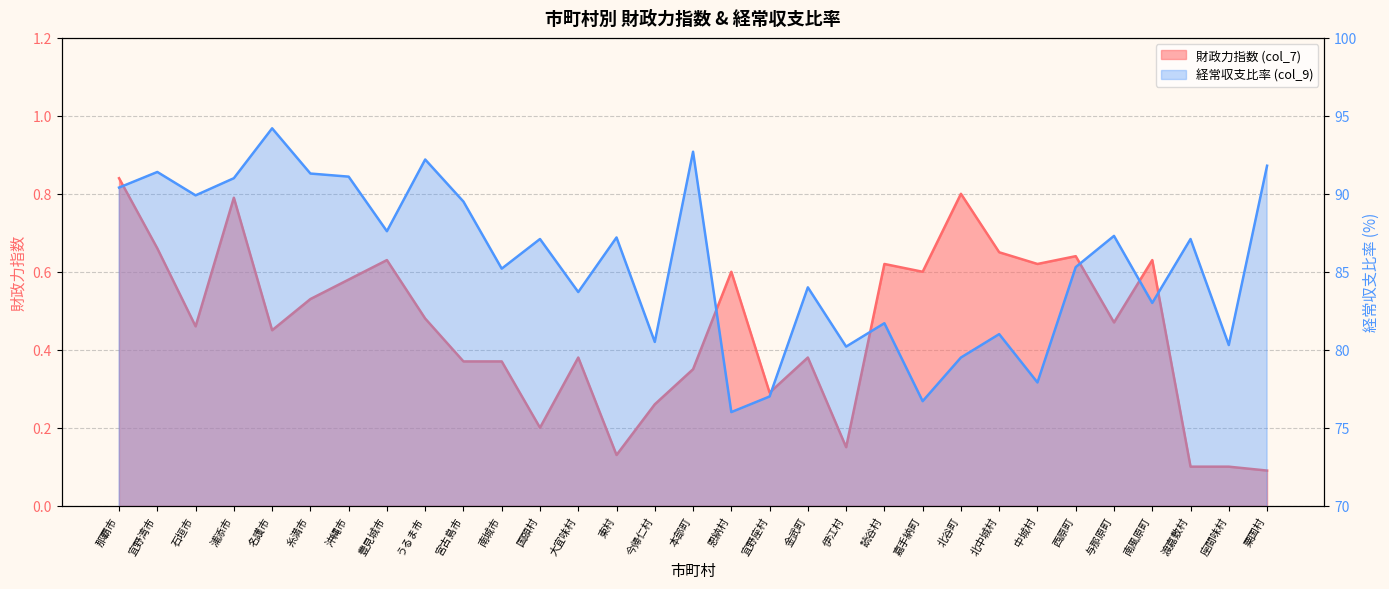

What is the average value of the 財政力指数 (col_7) series?

0.5